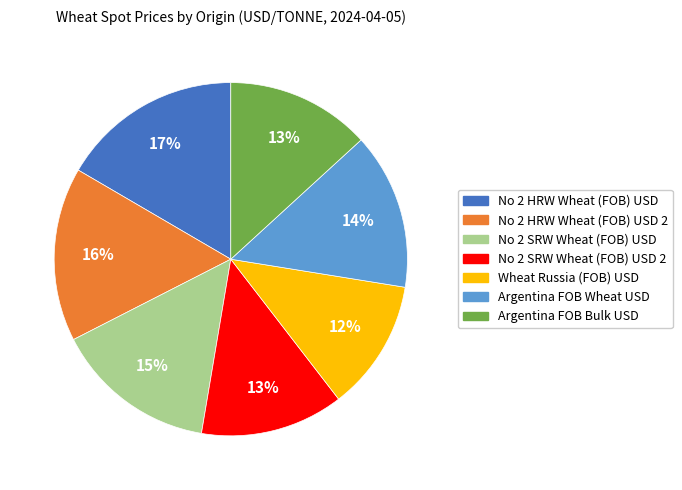

Is there any slice that represents more than half of the pie?

No